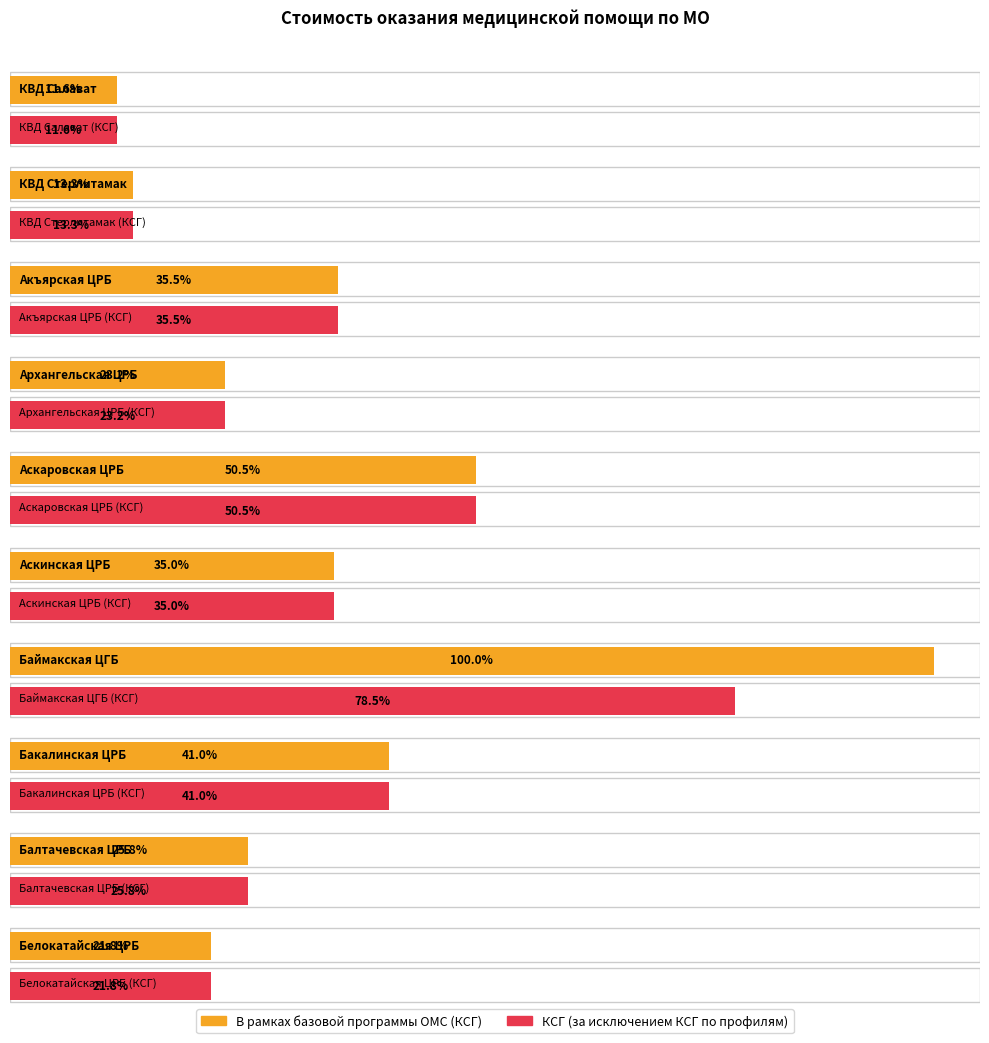

Between КВД Салават and КВД Стерлитамак, which series saw the biggest shift?

В рамках базовой программы ОМС (КСГ)